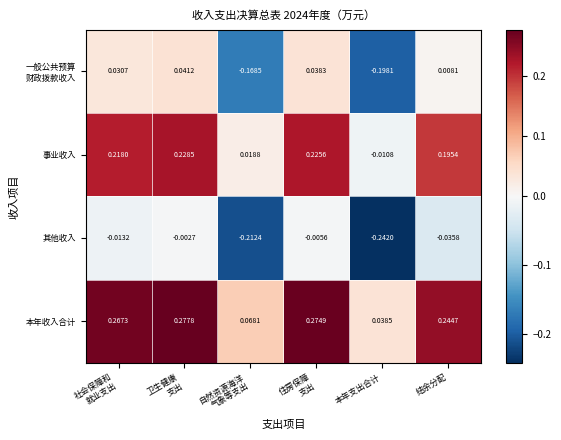

Which series has the largest total across all categories?

本年收入合计